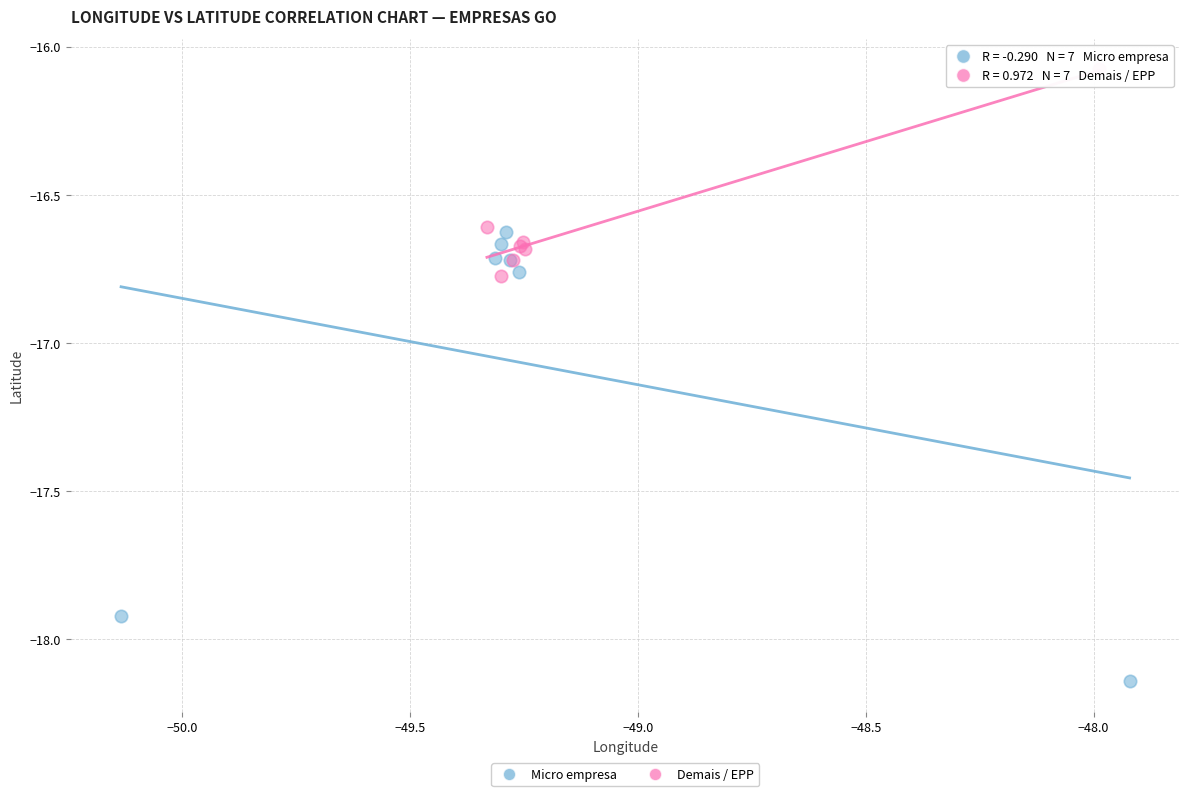

Which series has the largest Y range (max minus min)?

Micro empresa